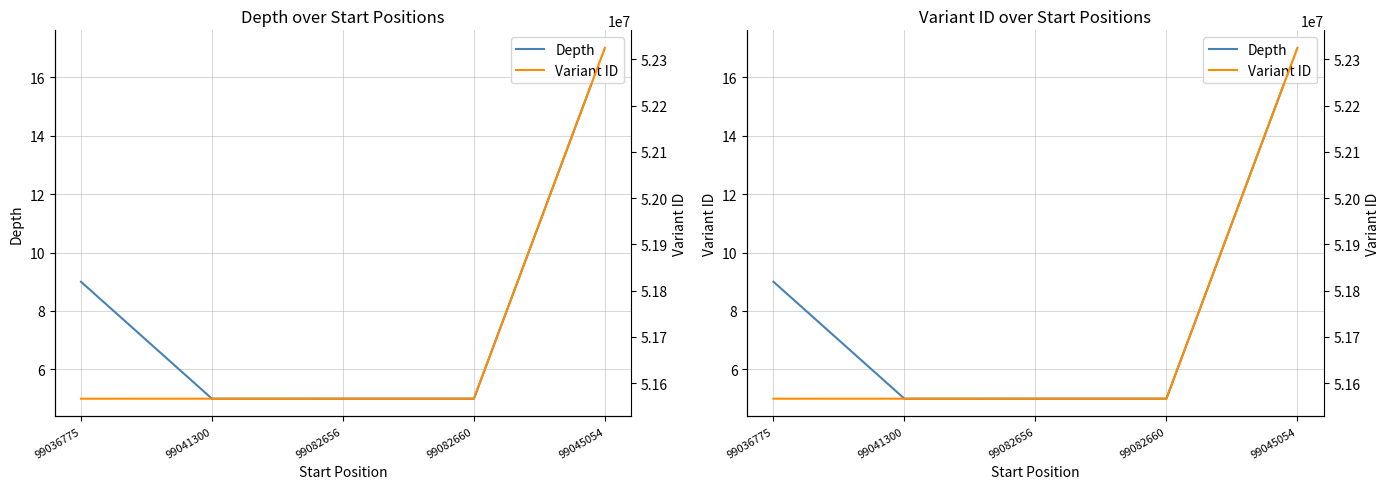

List the series in order of their peak value, highest first.

Variant ID, Depth